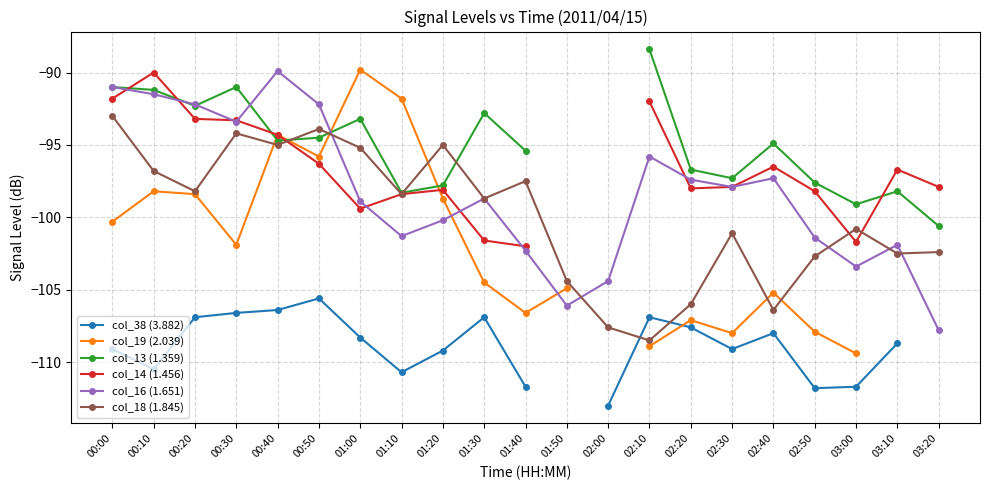

At which category is the sum across all series the highest?

00:40